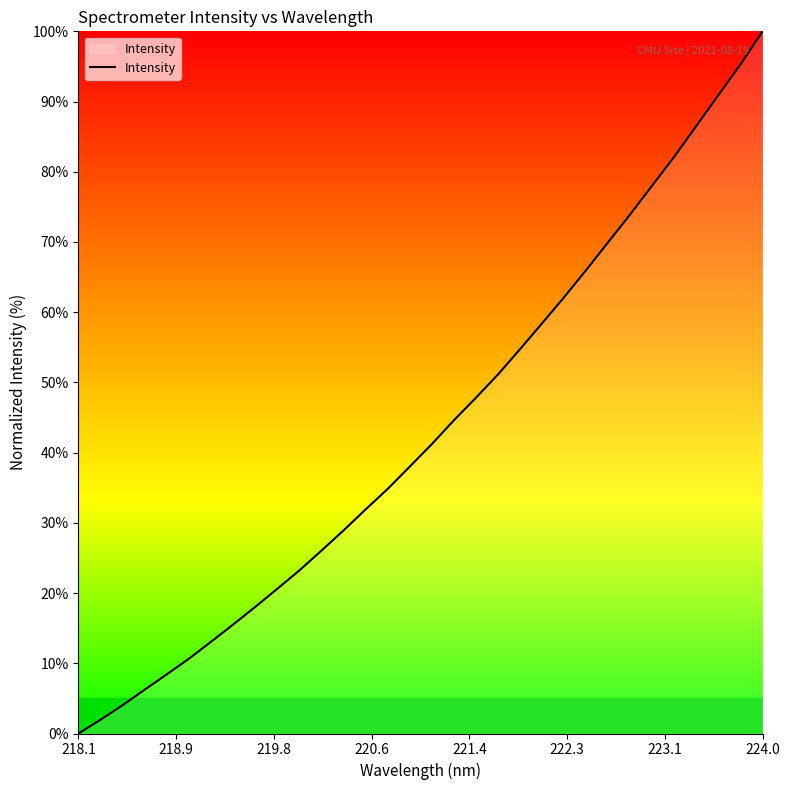

What is the maximum value shown in the chart?

100.0